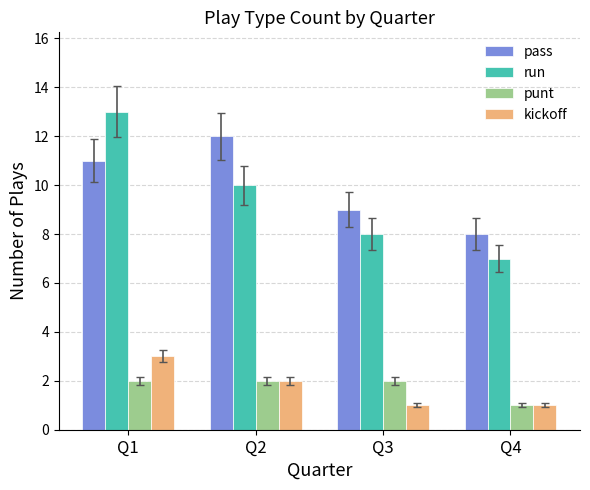

Count the number of data series in this chart.

4